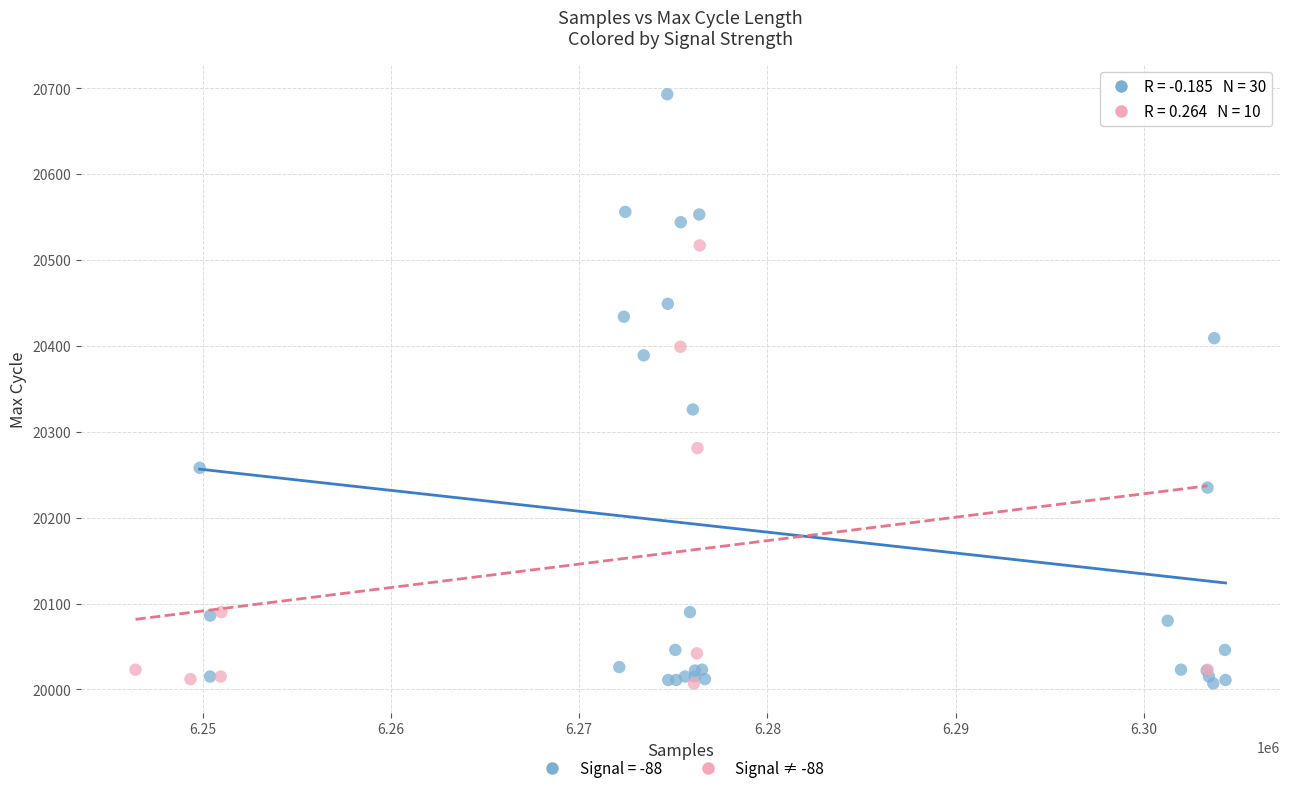

Which series contains the highest Y value?

Signal = -88